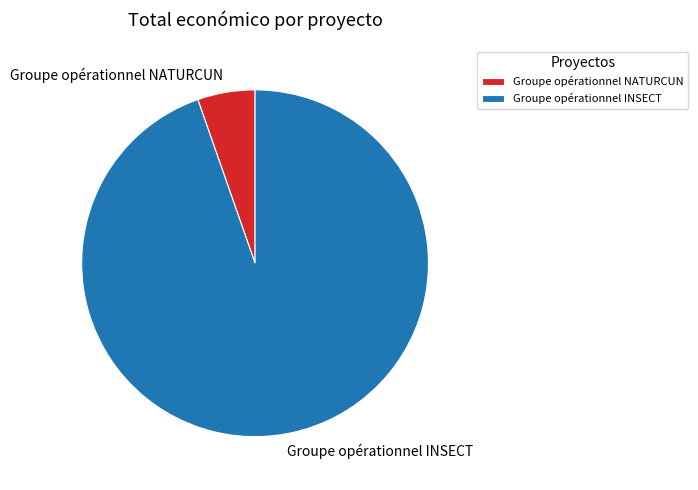

What is the ratio of the value at Groupe opérationnel INSECT to the value at Groupe opérationnel NATURCUN?

17.7